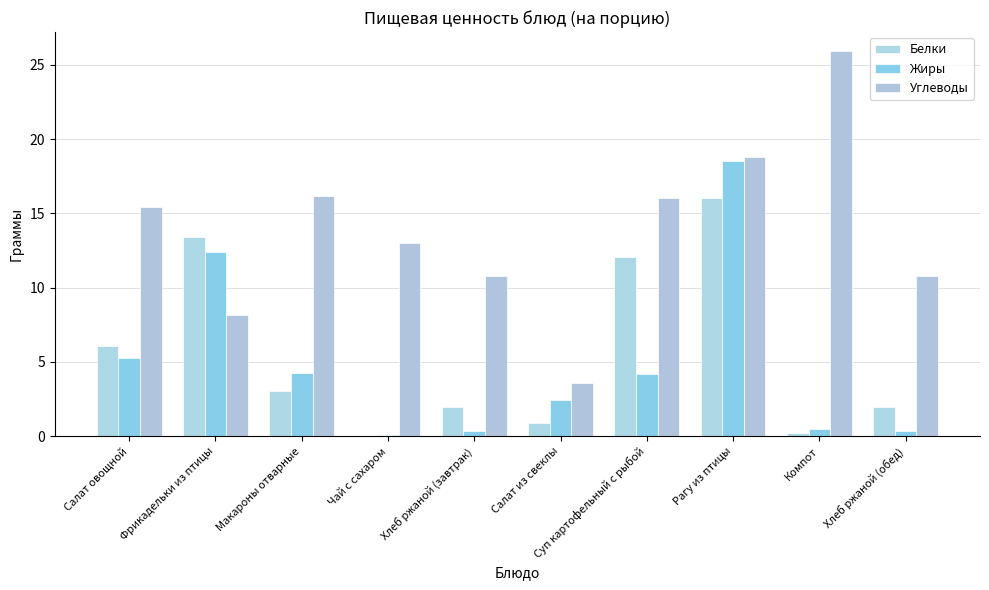

List the labels in order of Жиры value, smallest first.

Чай с сахаром, Хлеб ржаной (завтрак), Хлеб ржаной (обед), Компот, Салат из свеклы, Суп картофельный с рыбой, Макароны отварные, Салат овощной, Фрикадельки из птицы, Рагу из птицы